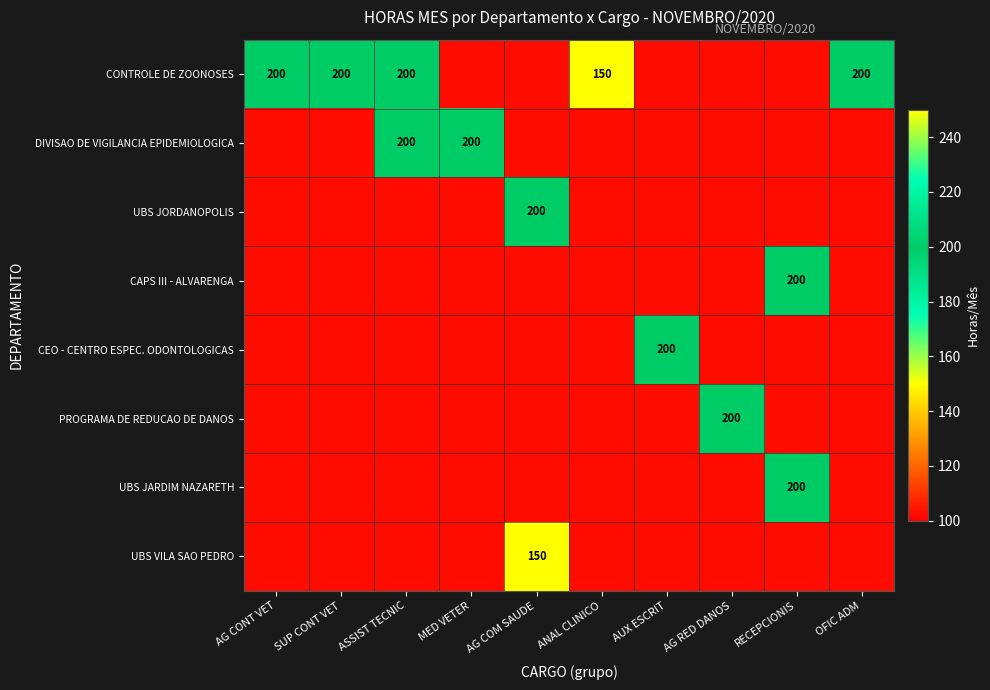

At which label does CONTROLE DE ZOONOSES reach its minimum?

ANAL CLINICO